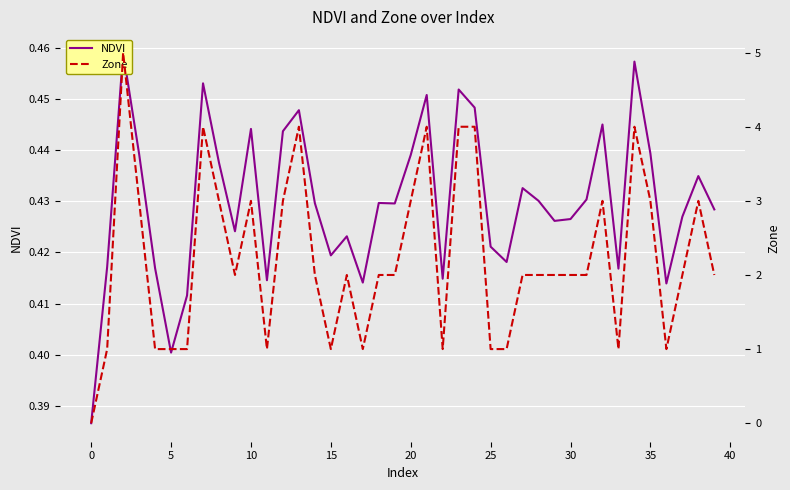

Is it true that Zone equals 1.0 at 17?

True